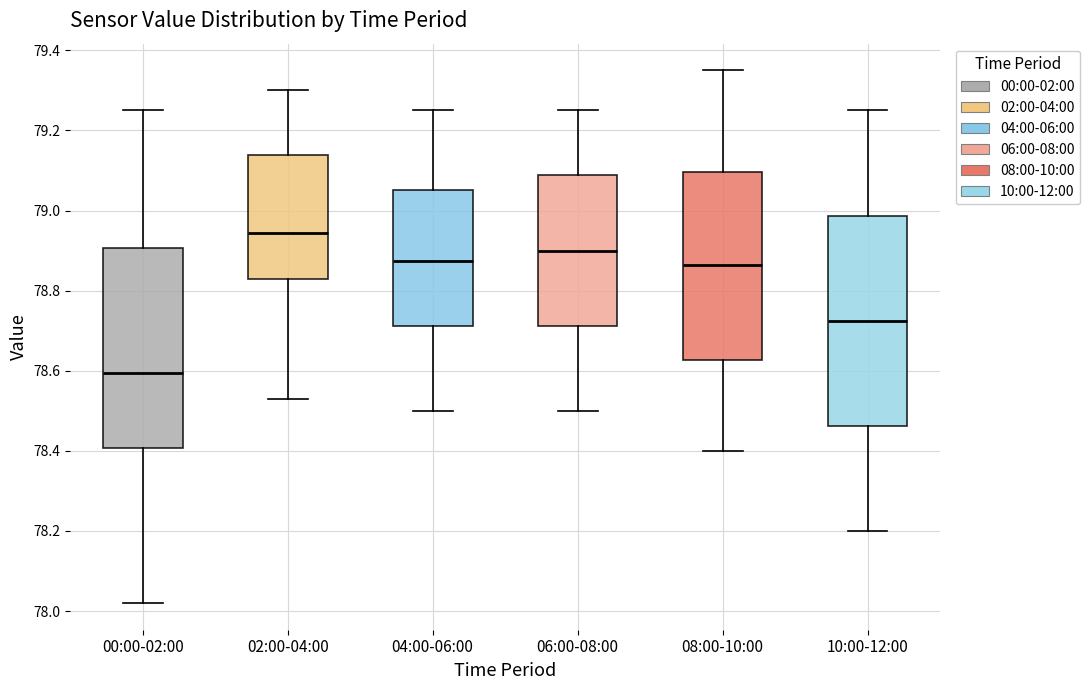

Which box's median line is the lowest?

00:00-02:00